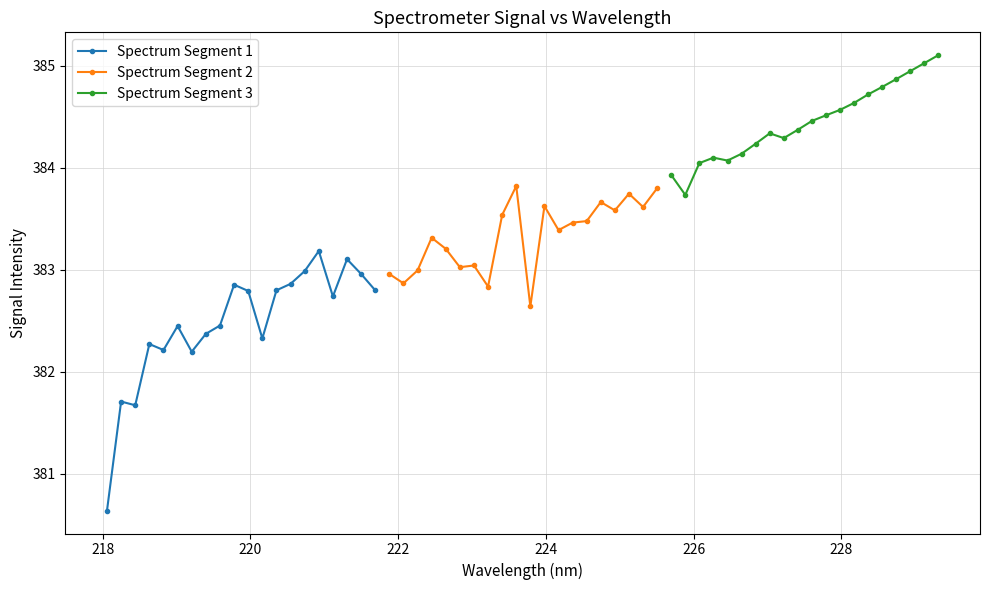

What is the value of the Spectrum Segment 3 point at the 11th from the left?

384.5